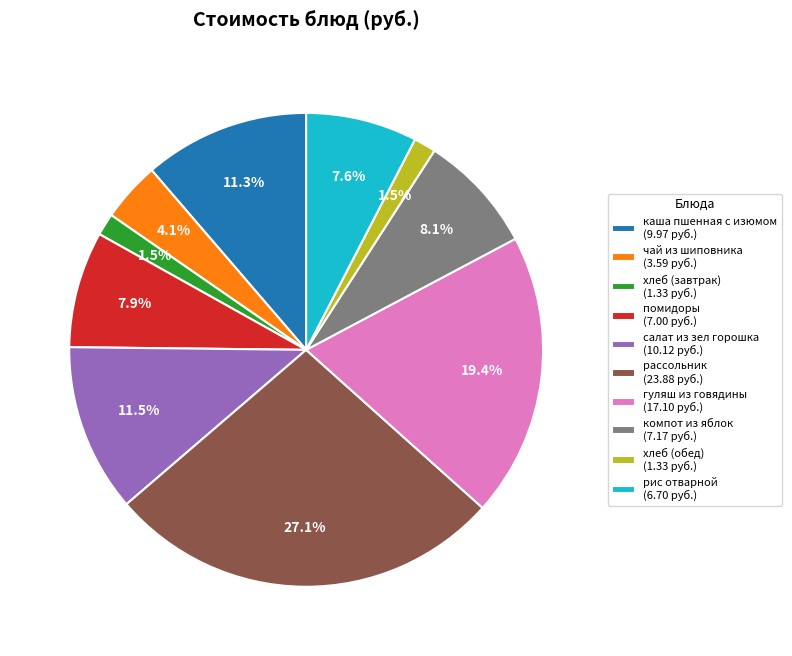

What is the total percentage of помидоры (7.00 руб.) and хлеб (завтрак) (1.33 руб.)?

9.4%